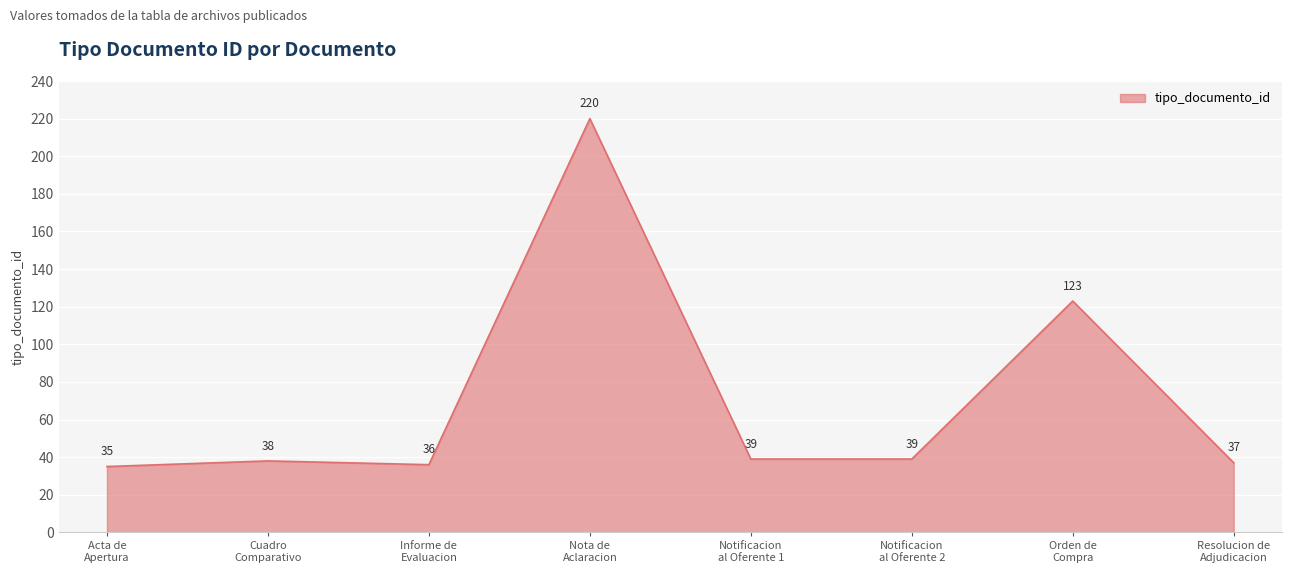

What is the greatest value displayed?

220